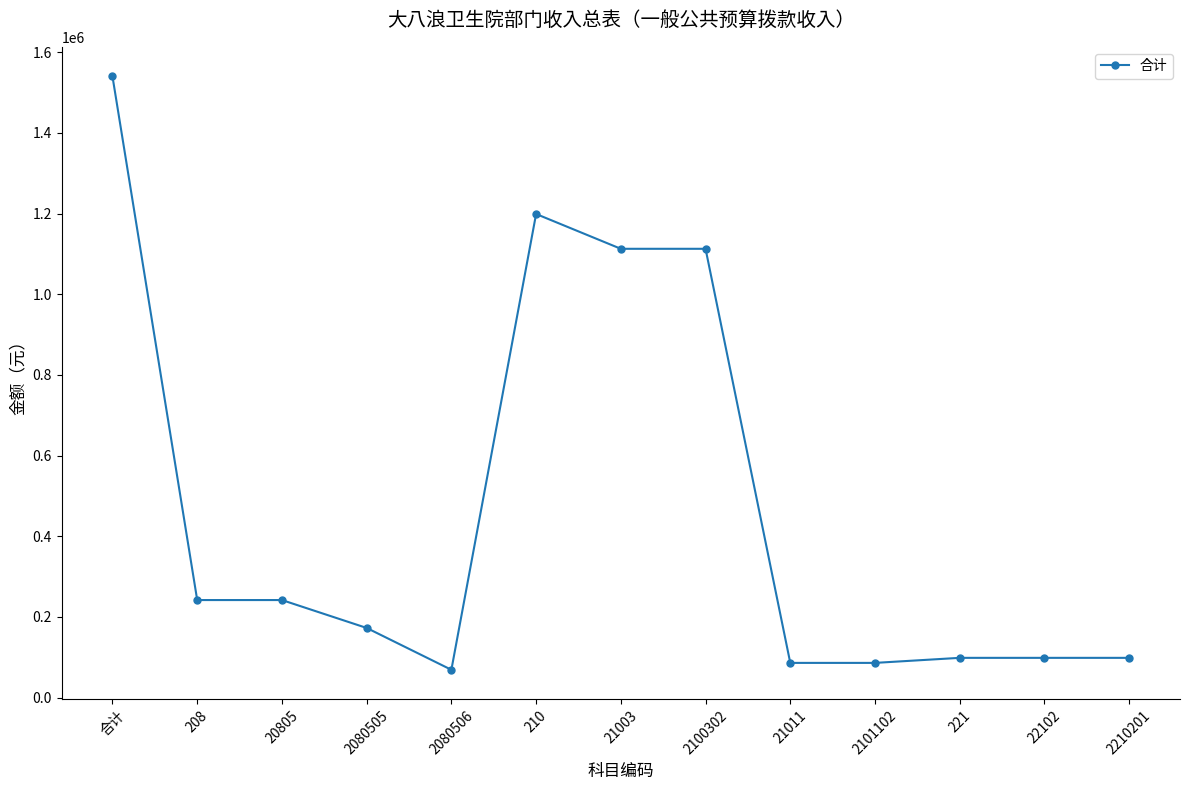

What is the difference between the second highest and minimum values?

1129662.8